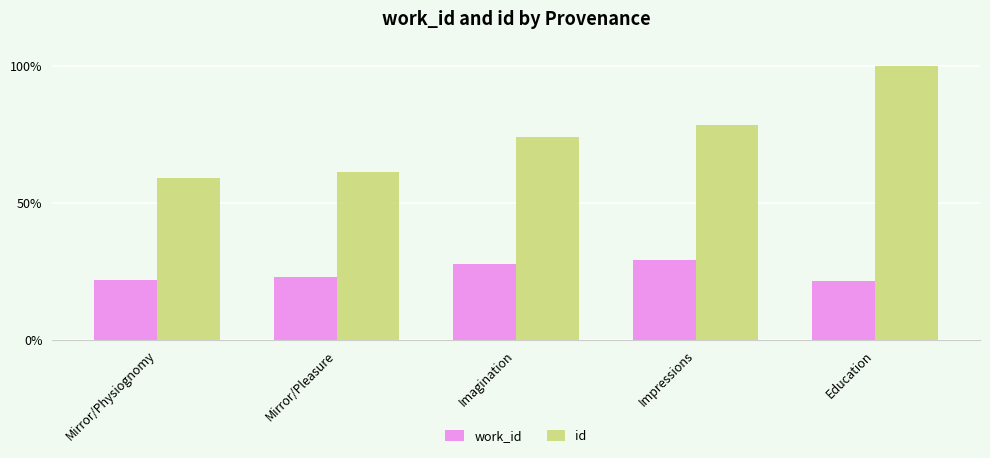

Which category has the highest value across all series?

Education